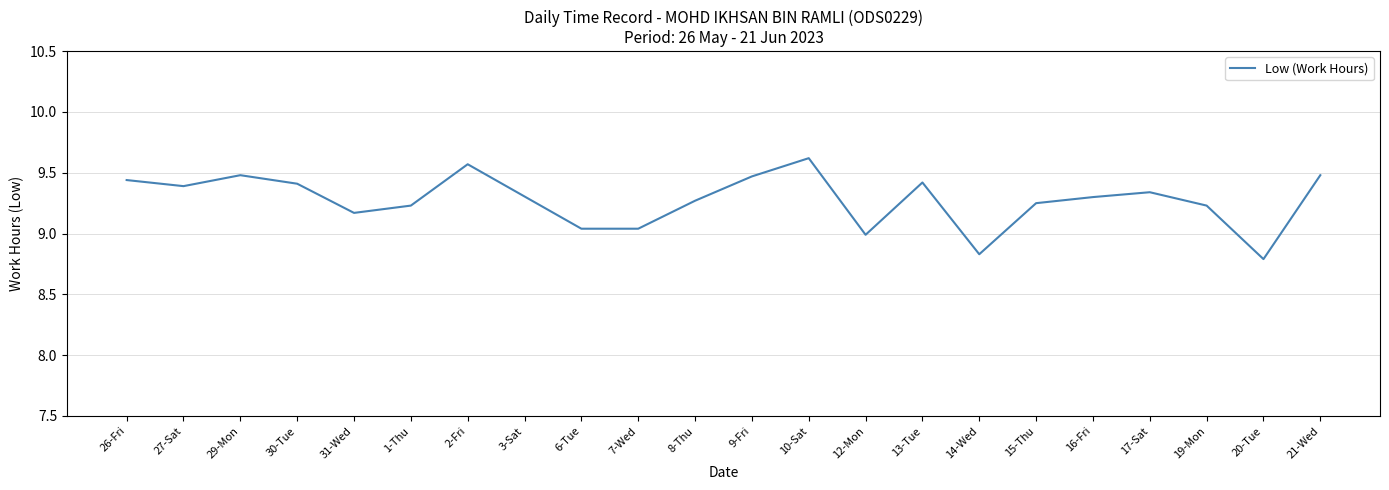

How many interior local peaks (higher than both neighbors) does the data have?

5